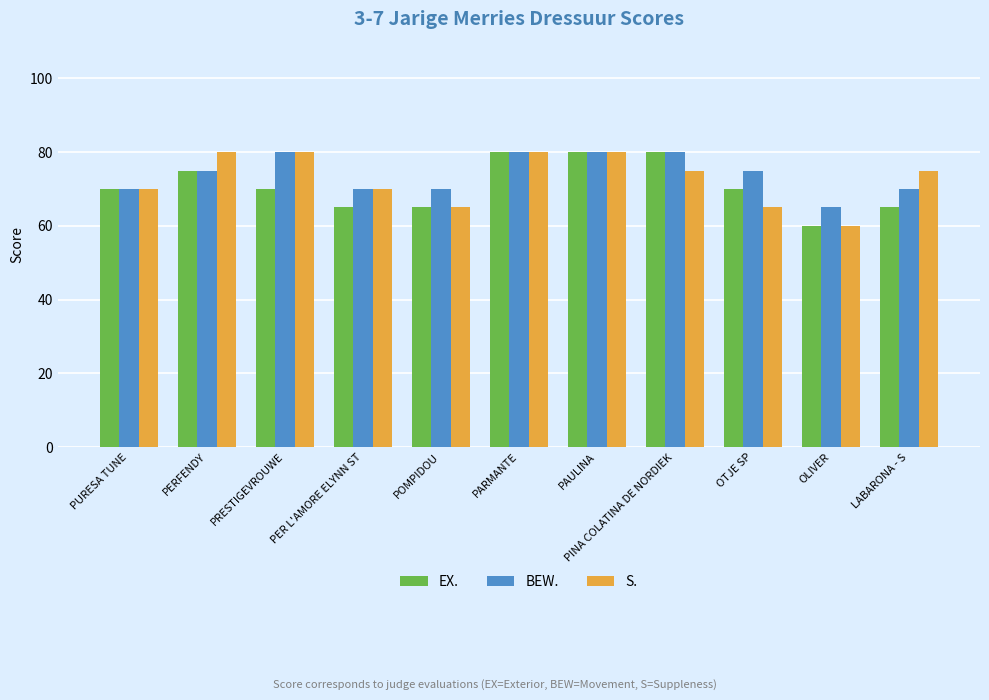

Reading right to left, list all the values displayed in this chart.

EX.: 65	60	70	80	80	80	65	65	70	75	70
BEW.: 70	65	75	80	80	80	70	70	80	75	70
S.: 75	60	65	75	80	80	65	70	80	80	70